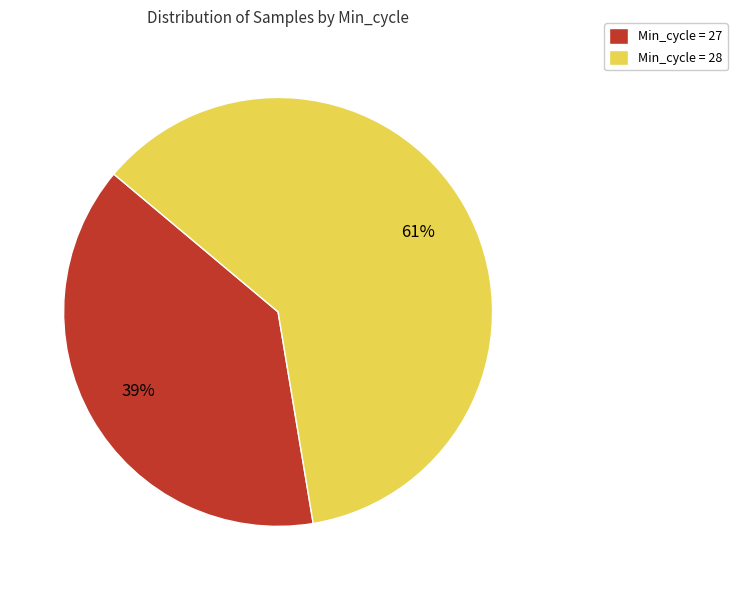

Does any single category account for the majority?

Yes